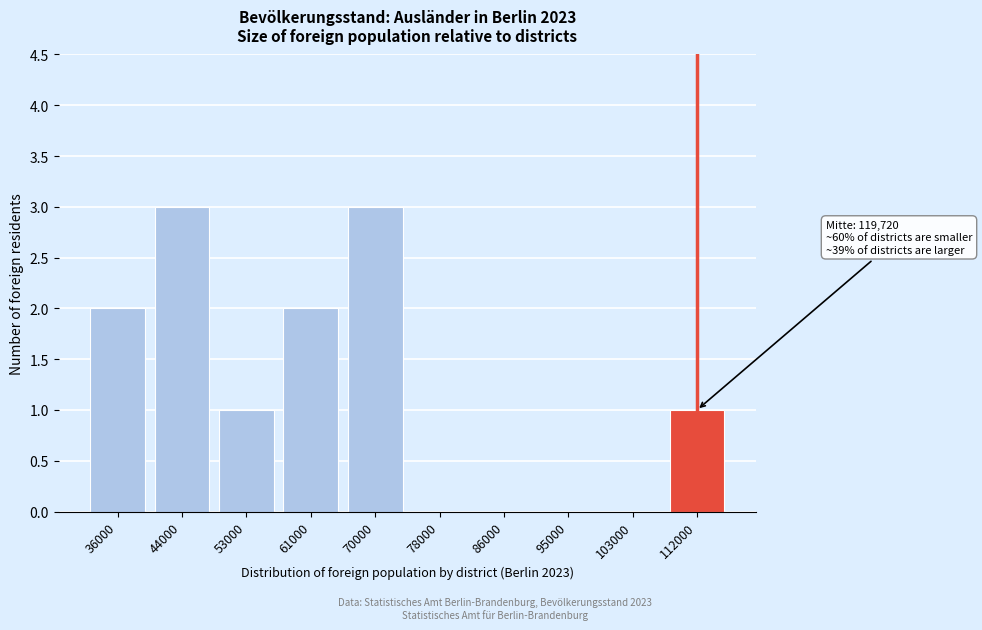

Reading left to right, extract all data points from this chart.

36000=2	44000=3	53000=1	61000=2	70000=3	78000=0	86000=0	95000=0	103000=0	112000=1